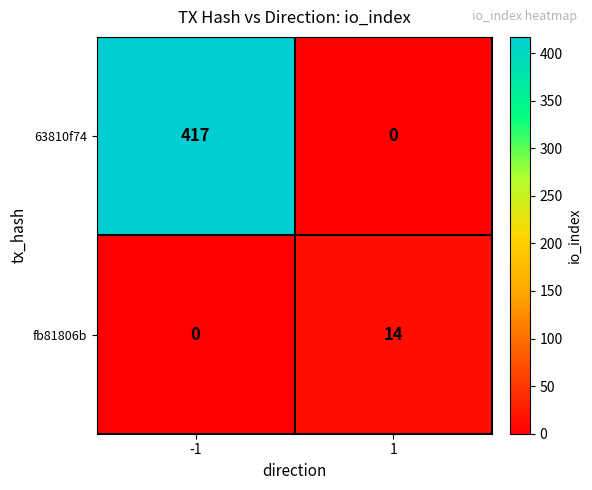

What is the difference between the fb81806b values at -1 and 1?

14